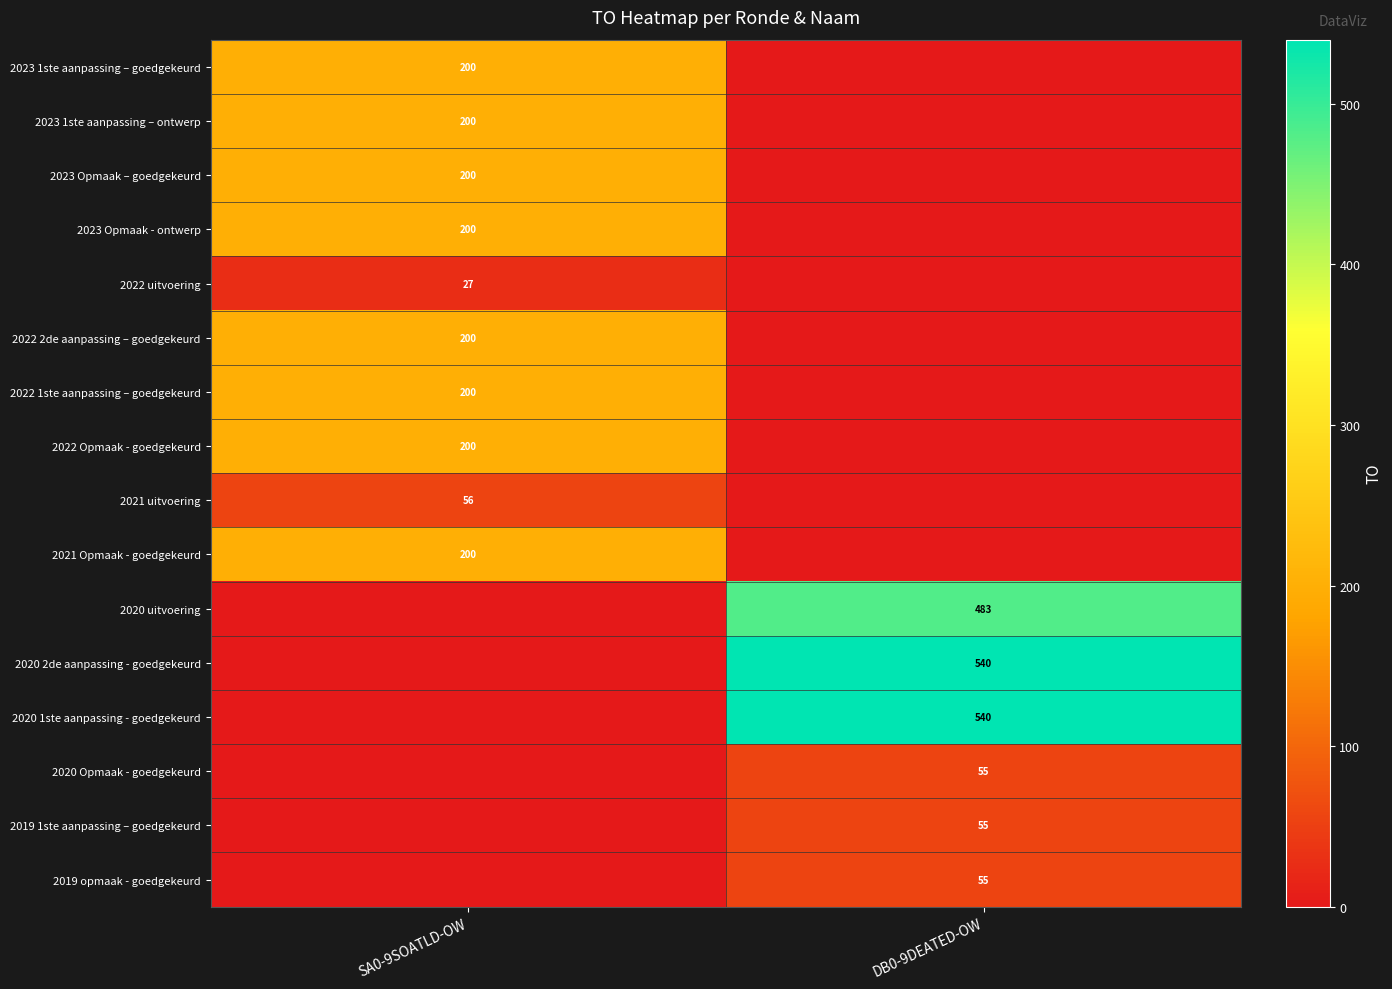

The 2023 1ste aanpassing – goedgekeurd series shows 314 at SA0-9SOATLD-OW. True or false?

False